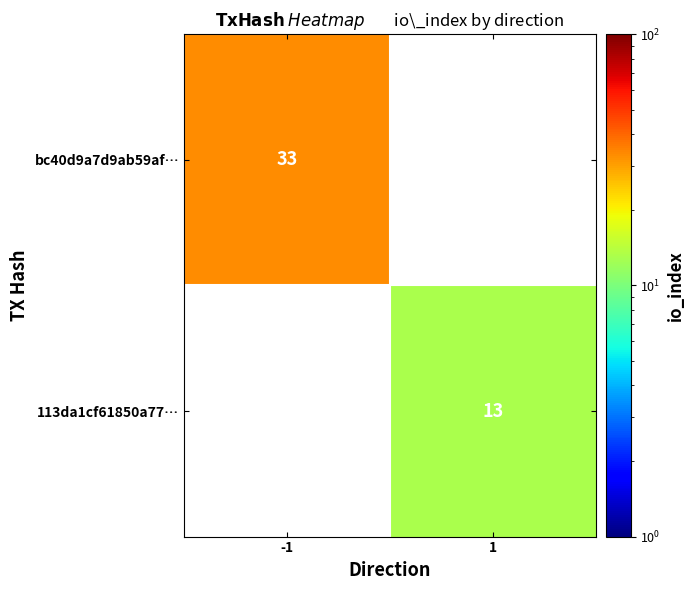

True or false: bc40d9a7d9ab59af… has a value of 59 at -1.

False